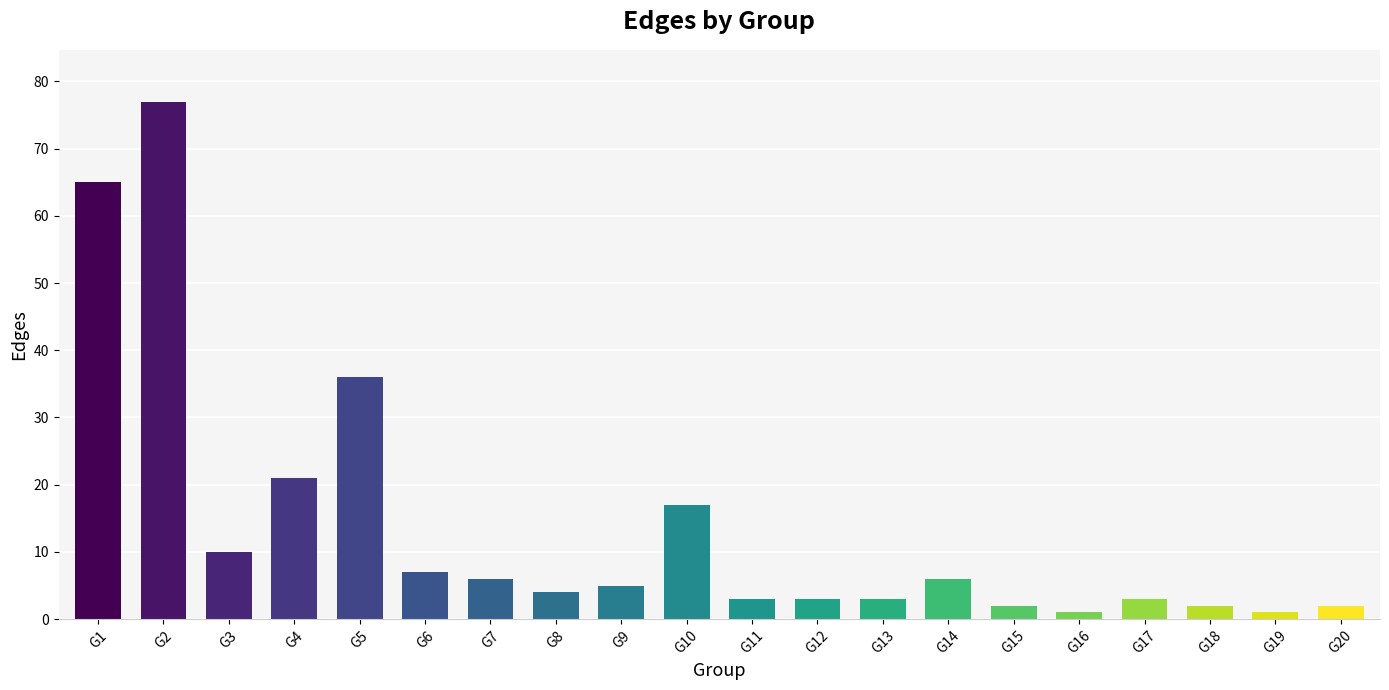

How many bars are there in total?

20